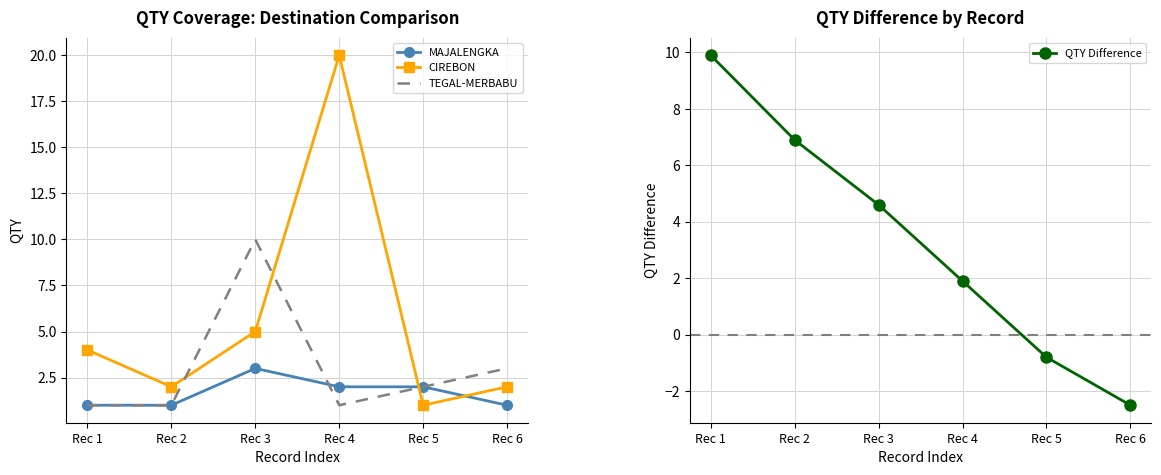

True or false: TEGAL-MERBABU has a value of 3.0 at Rec 6.

True